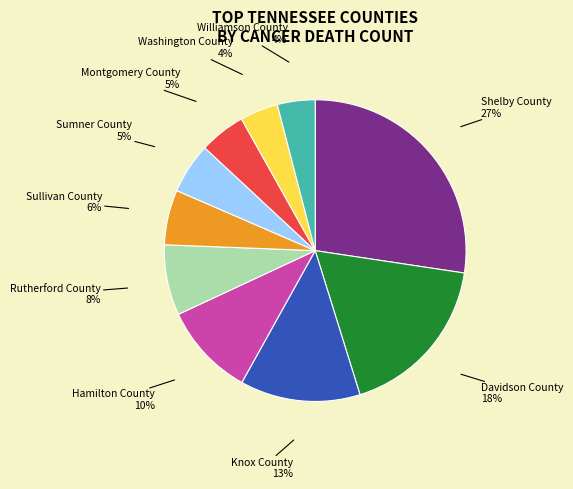

Which has a higher value, Shelby County or Williamson County?

Shelby County